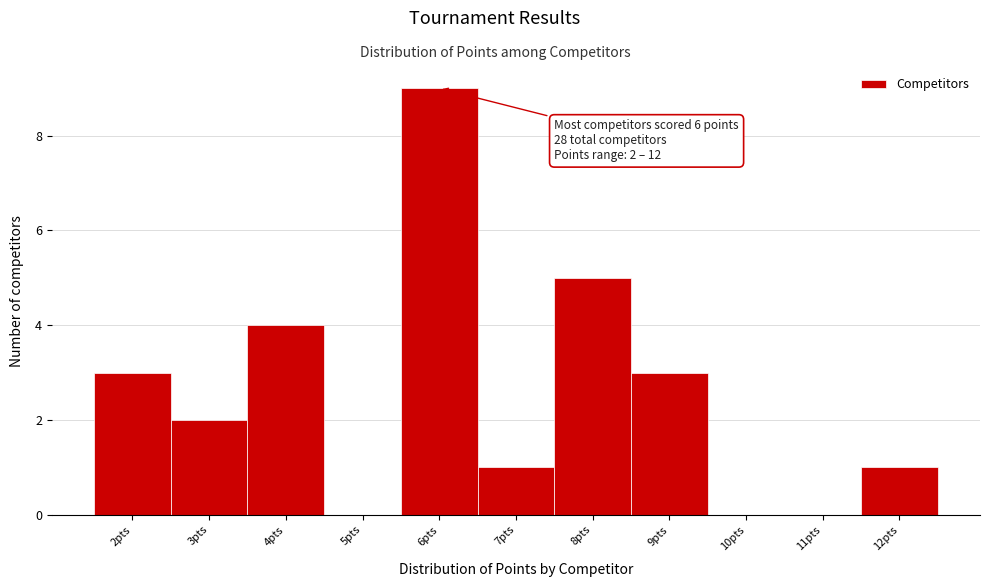

Over which range of the x-axis is the bar tallest?

5.5 to 6.5